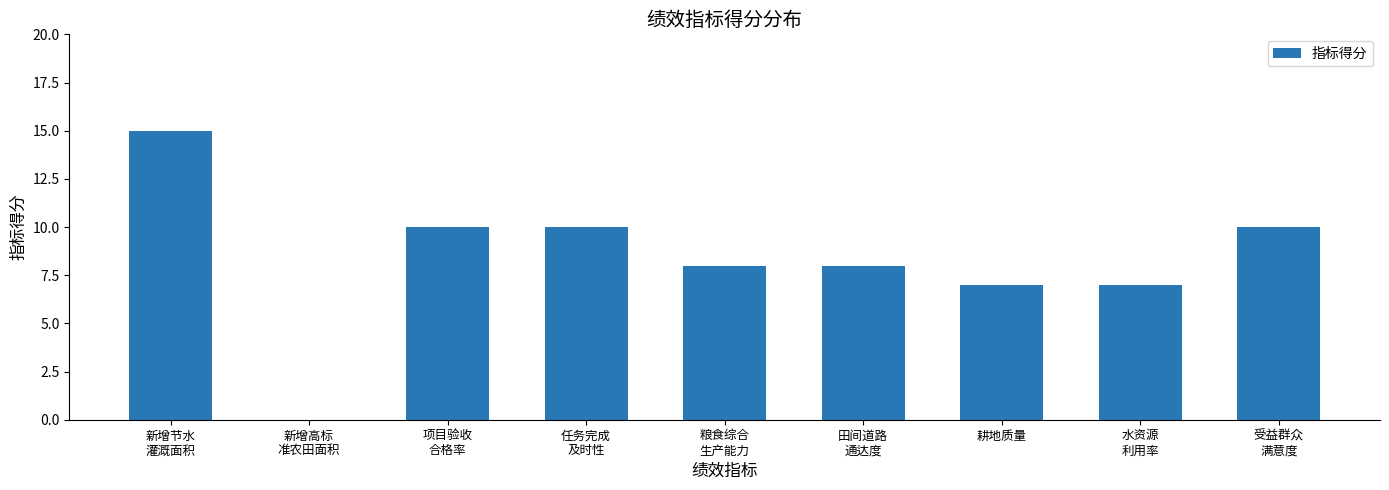

What is the sum of all values?

75